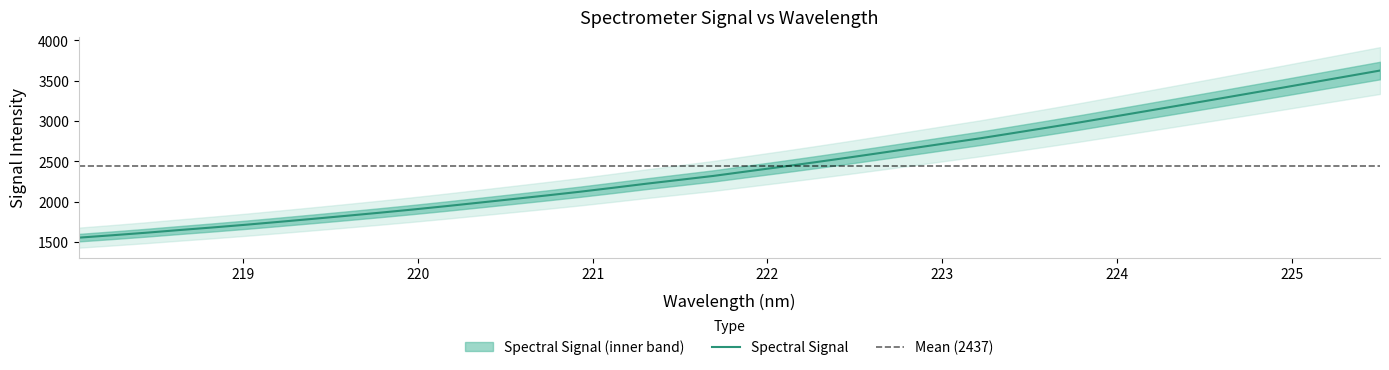

What is the average value?

2437.3